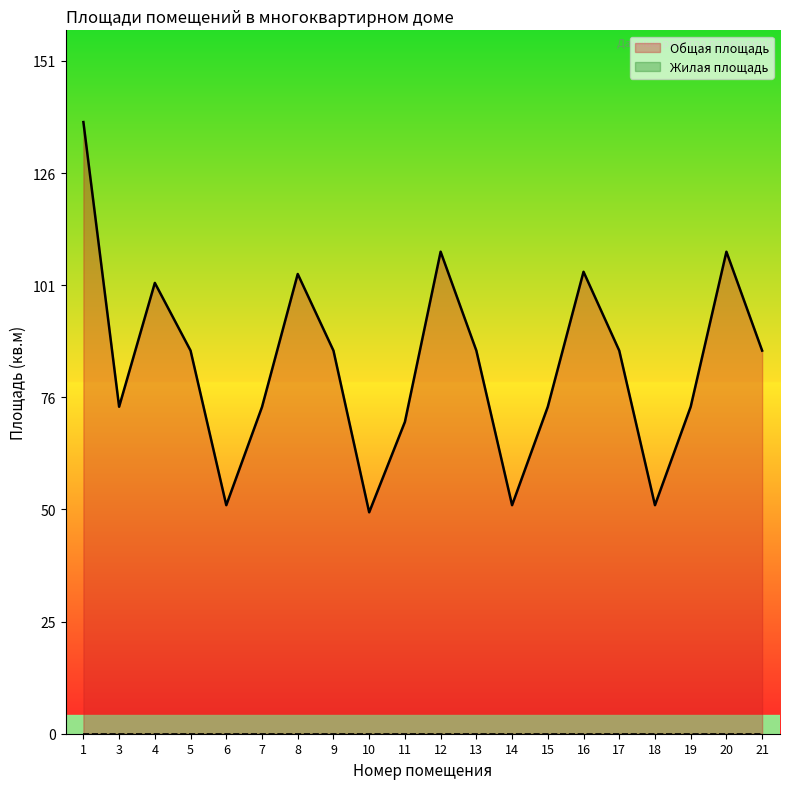

Rank the categories by value from lowest to highest.

10, 6, 14, 18, 11, 7, 3, 15, 19, 5, 9, 13, 17, 21, 4, 8, 16, 12, 20, 1